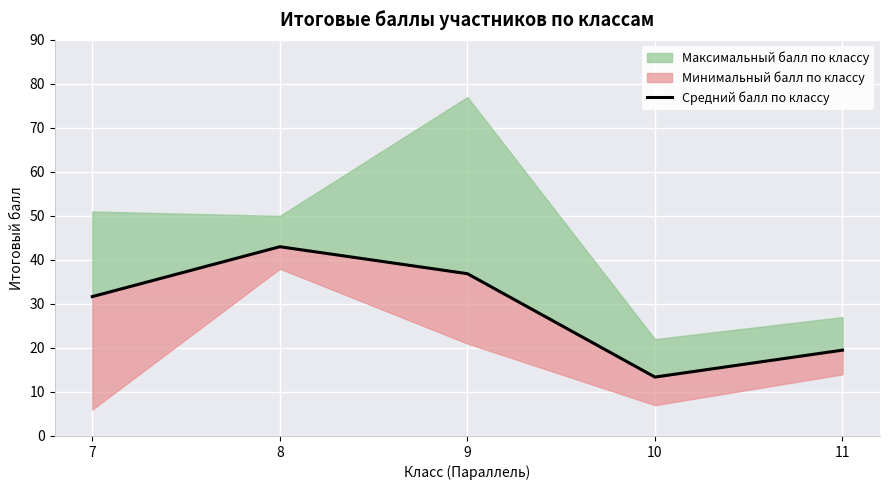

List the labels in order of value, smallest first.

10, 11, 7, 9, 8